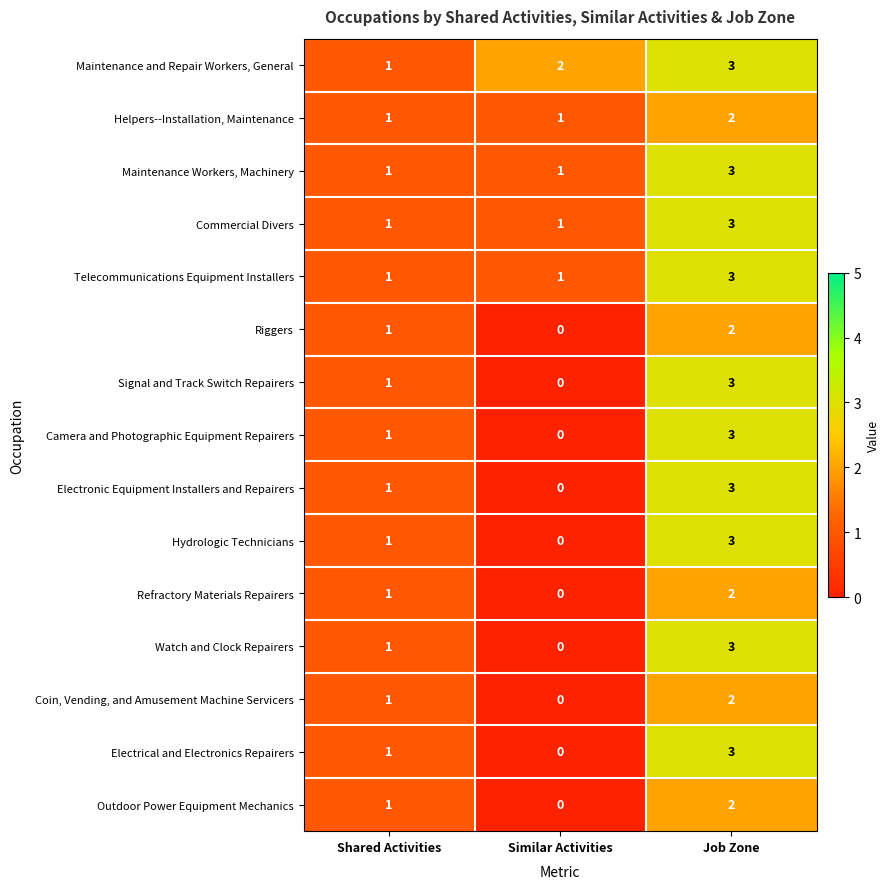

The Watch and Clock Repairers series shows 1 at Shared Activities. True or false?

True